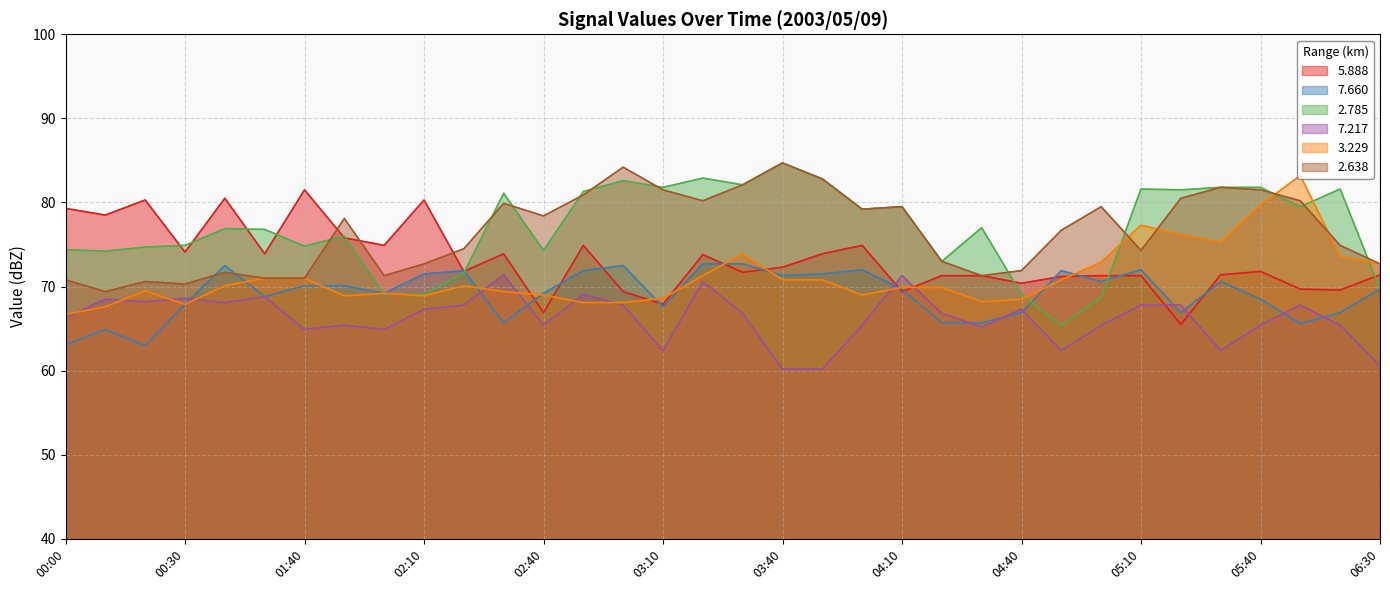

Reading left to right, transcribe all the data shown in this chart.

  5.888: 00:00=79.3	00:10=78.5	00:20=80.3	00:30=74.1	00:40=80.5	01:10=73.9	01:40=81.5	01:50=75.8	02:00=74.9	02:10=80.3	02:20=71.8	02:30=73.9	02:40=66.9	02:50=74.9	03:00=69.4	03:10=67.9	03:20=73.8	03:30=71.7	03:40=72.3	03:50=73.9	04:00=74.9	04:10=69.4	04:20=71.3	04:30=71.3	04:40=70.4	04:50=71.2	05:00=71.3	05:10=71.3	05:20=65.5	05:30=71.4	05:40=71.8	05:50=69.7	06:00=69.6	06:30=71.4
  7.660: 00:00=63.1	00:10=64.9	00:20=63.0	00:30=67.9	00:40=72.5	01:10=68.8	01:40=70.1	01:50=70.1	02:00=69.2	02:10=71.5	02:20=71.9	02:30=65.7	02:40=69.2	02:50=71.9	03:00=72.5	03:10=67.6	03:20=72.7	03:30=72.7	03:40=71.3	03:50=71.5	04:00=72.0	04:10=69.7	04:20=65.7	04:30=65.7	04:40=66.9	04:50=71.9	05:00=70.6	05:10=72.0	05:20=66.9	05:30=70.6	05:40=68.5	05:50=65.6	06:00=66.9	06:30=69.7
  2.785: 00:00=74.4	00:10=74.2	00:20=74.7	00:30=74.9	00:40=76.9	01:10=76.8	01:40=74.8	01:50=76.0	02:00=69.1	02:10=69.1	02:20=71.6	02:30=81.1	02:40=74.3	02:50=81.3	03:00=82.6	03:10=81.8	03:20=82.9	03:30=82.1	03:40=84.7	03:50=82.8	04:00=79.2	04:10=79.5	04:20=73.0	04:30=77.0	04:40=69.1	04:50=65.4	05:00=68.7	05:10=81.6	05:20=81.5	05:30=81.8	05:40=81.8	05:50=79.5	06:00=81.6	06:30=69.7
  7.217: 00:00=66.3	00:10=68.5	00:20=68.2	00:30=68.6	00:40=68.1	01:10=68.8	01:40=64.9	01:50=65.4	02:00=64.9	02:10=67.3	02:20=67.8	02:30=71.4	02:40=65.4	02:50=69.1	03:00=67.8	03:10=62.4	03:20=70.6	03:30=66.8	03:40=60.2	03:50=60.2	04:00=65.4	04:10=71.3	04:20=66.8	04:30=65.2	04:40=67.3	04:50=62.4	05:00=65.4	05:10=67.8	05:20=67.8	05:30=62.4	05:40=65.4	05:50=67.8	06:00=65.4	06:30=60.6
  3.229: 00:00=66.7	00:10=67.6	00:20=69.5	00:30=67.9	00:40=70.1	01:10=71.0	01:40=71.0	01:50=68.9	02:00=69.2	02:10=68.9	02:20=70.1	02:30=69.4	02:40=69.0	02:50=68.1	03:00=68.1	03:10=68.6	03:20=71.3	03:30=73.9	03:40=70.8	03:50=70.8	04:00=69.0	04:10=69.9	04:20=69.9	04:30=68.2	04:40=68.5	04:50=70.8	05:00=72.9	05:10=77.3	05:20=76.2	05:30=75.3	05:40=79.7	05:50=83.2	06:00=73.6	06:30=72.7
  2.638: 00:00=70.8	00:10=69.4	00:20=70.6	00:30=70.3	00:40=71.7	01:10=71.0	01:40=71.0	01:50=78.1	02:00=71.3	02:10=72.7	02:20=74.5	02:30=79.9	02:40=78.4	02:50=80.9	03:00=84.2	03:10=81.5	03:20=80.2	03:30=82.1	03:40=84.7	03:50=82.8	04:00=79.2	04:10=79.5	04:20=73.0	04:30=71.3	04:40=71.9	04:50=76.7	05:00=79.5	05:10=74.3	05:20=80.5	05:30=81.8	05:40=81.5	05:50=80.2	06:00=74.9	06:30=72.7